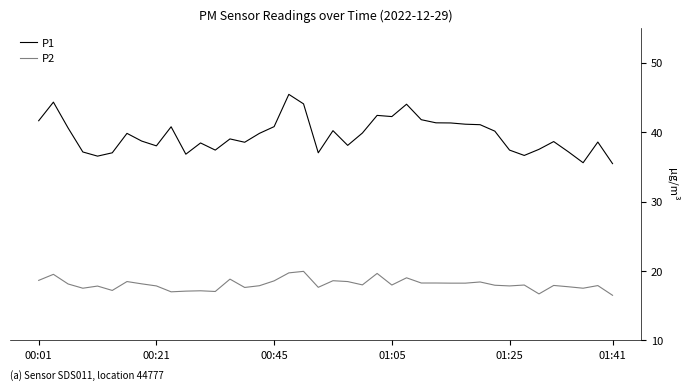

Which series has the largest range (max minus min)?

P1